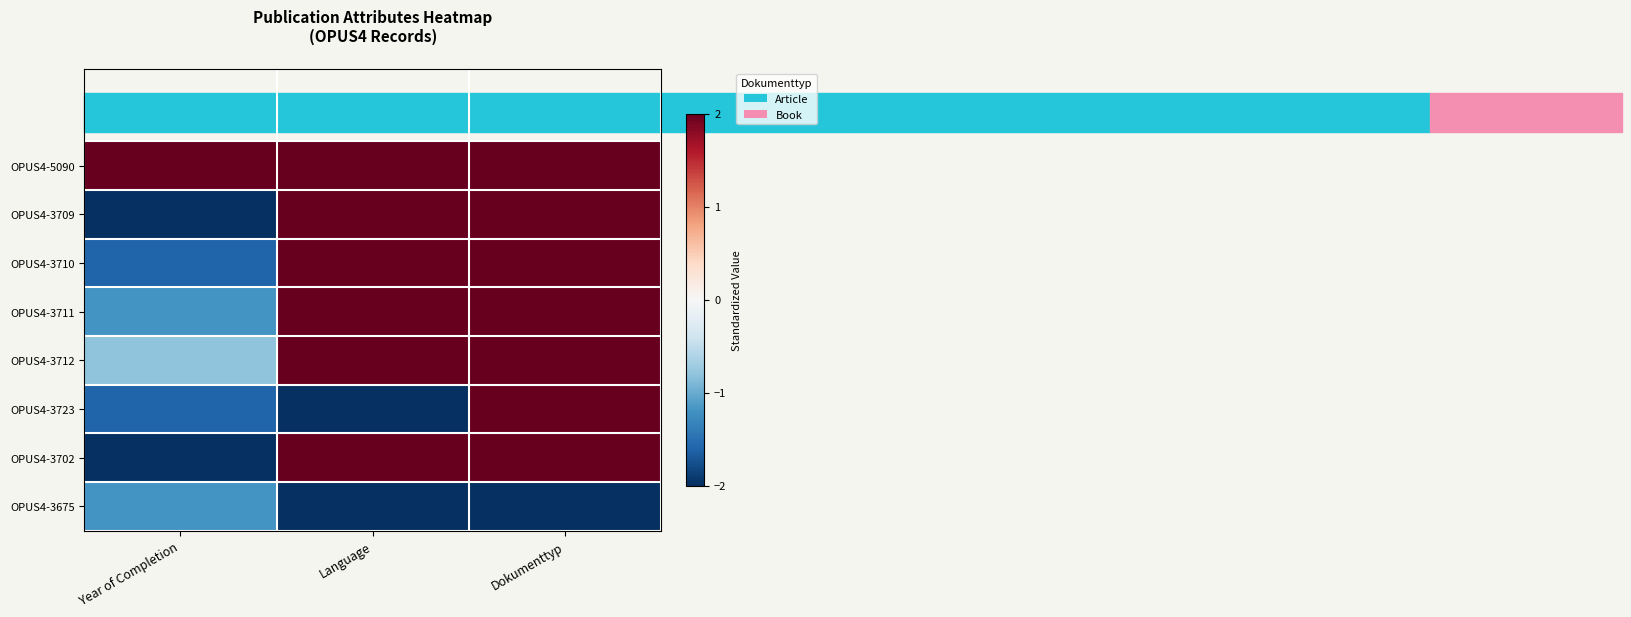

Reading left to right, what are all the values shown in this chart?

OPUS4-5090: Year of Completion=2.0	Language=2.0	Dokumenttyp=2.0
OPUS4-3709: Year of Completion=-2.0	Language=2.0	Dokumenttyp=2.0
OPUS4-3710: Year of Completion=-1.6	Language=2.0	Dokumenttyp=2.0
OPUS4-3711: Year of Completion=-1.2	Language=2.0	Dokumenttyp=2.0
OPUS4-3712: Year of Completion=-0.8	Language=2.0	Dokumenttyp=2.0
OPUS4-3723: Year of Completion=-1.6	Language=-2.0	Dokumenttyp=2.0
OPUS4-3702: Year of Completion=-2.0	Language=2.0	Dokumenttyp=2.0
OPUS4-3675: Year of Completion=-1.2	Language=-2.0	Dokumenttyp=-2.0